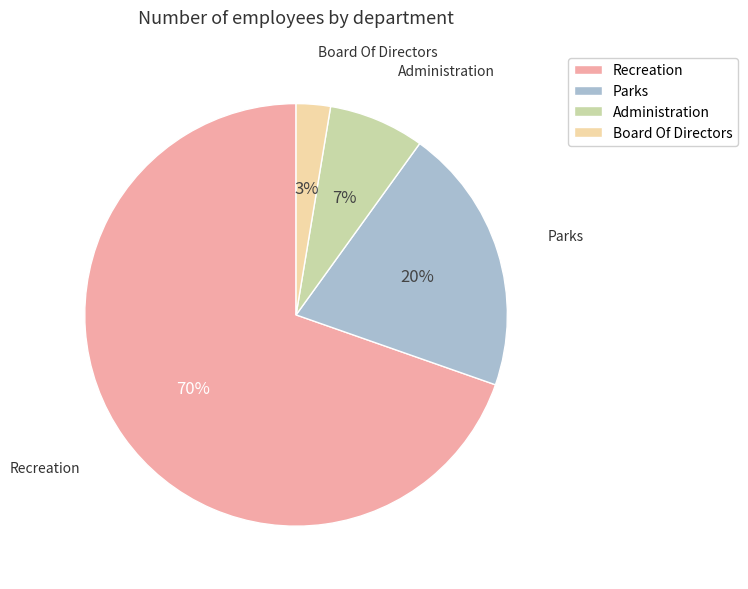

Which slice is the smallest?

Board Of Directors